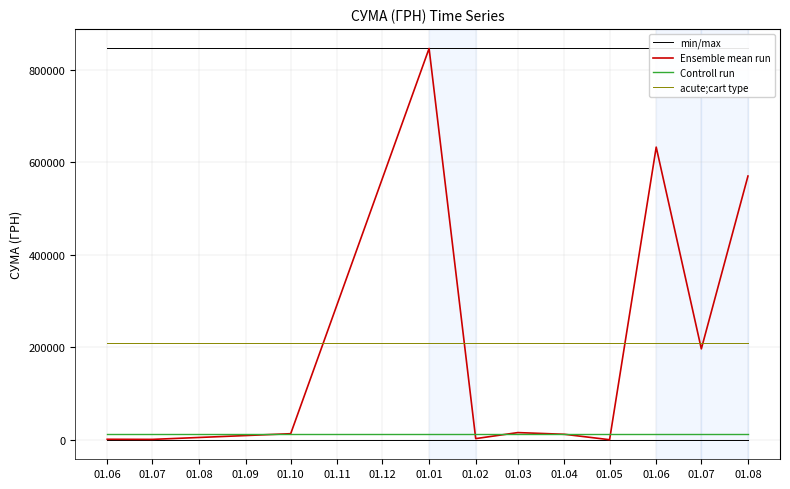

The value of Ensemble mean run at 01.08 is 21520.6. True or false?

False